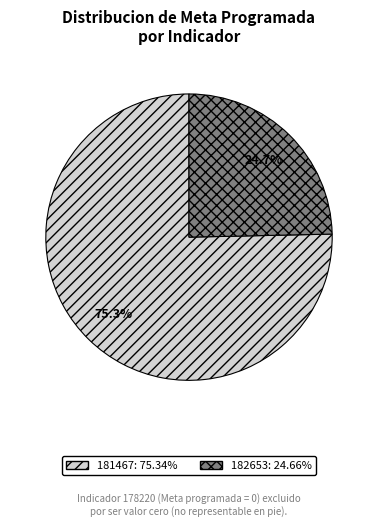

Which has a higher value, 181467 or 182653?

181467